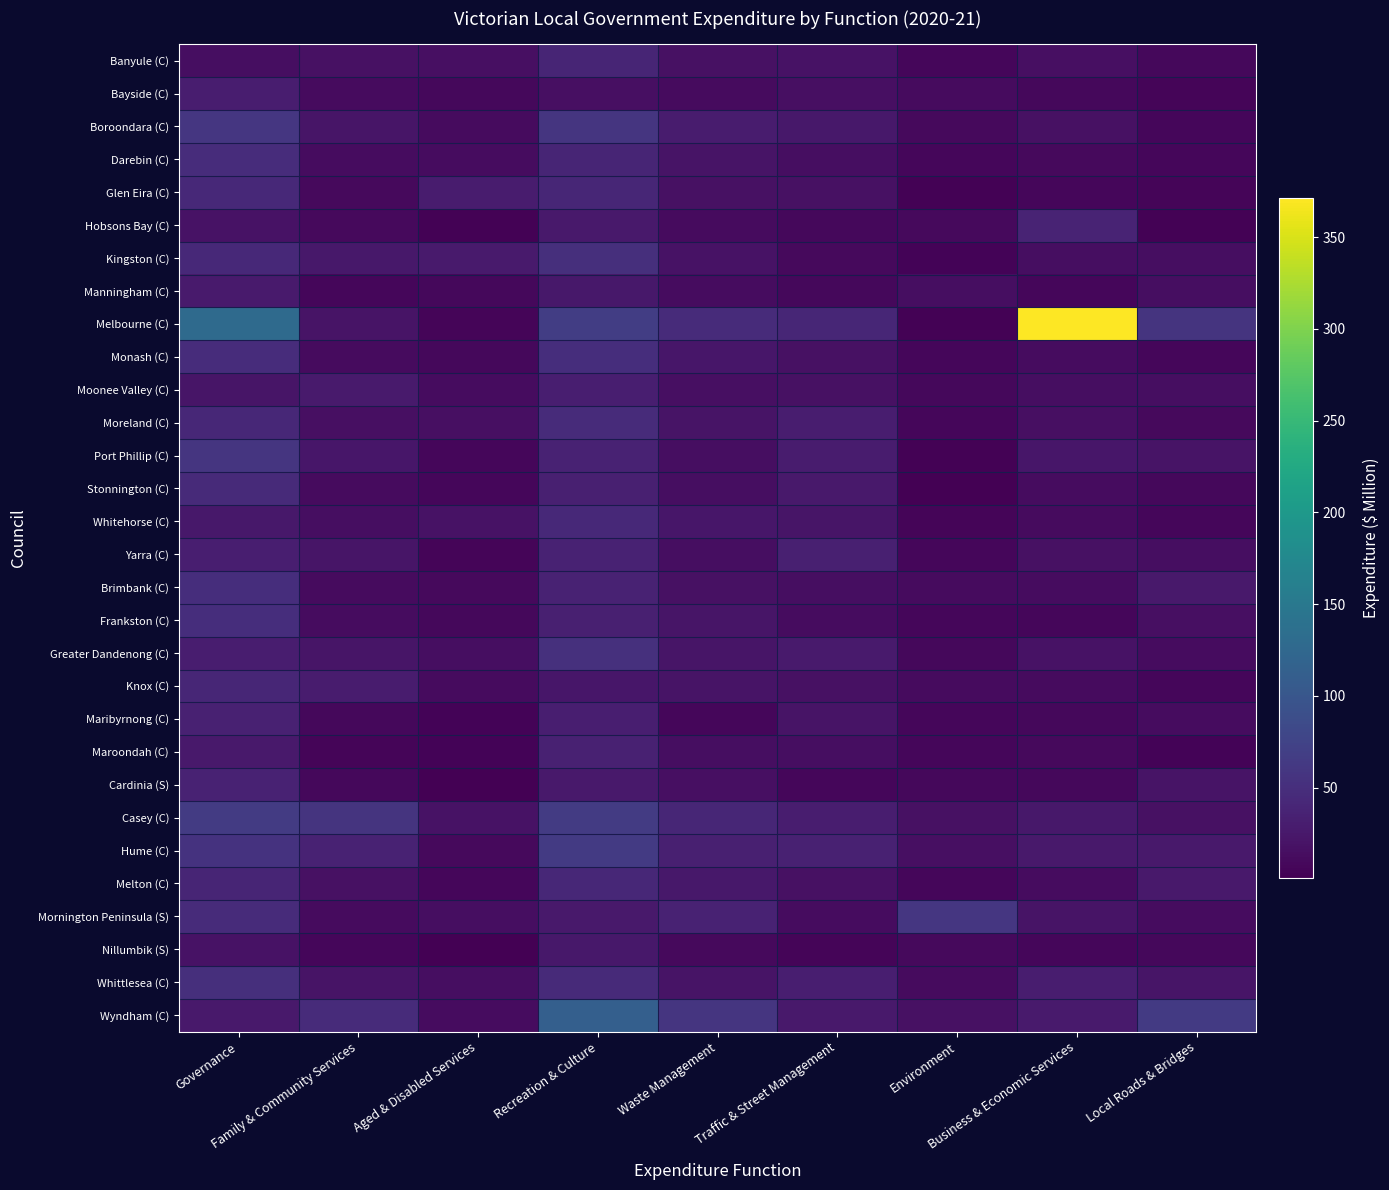

How many distinct data groups are displayed?

30